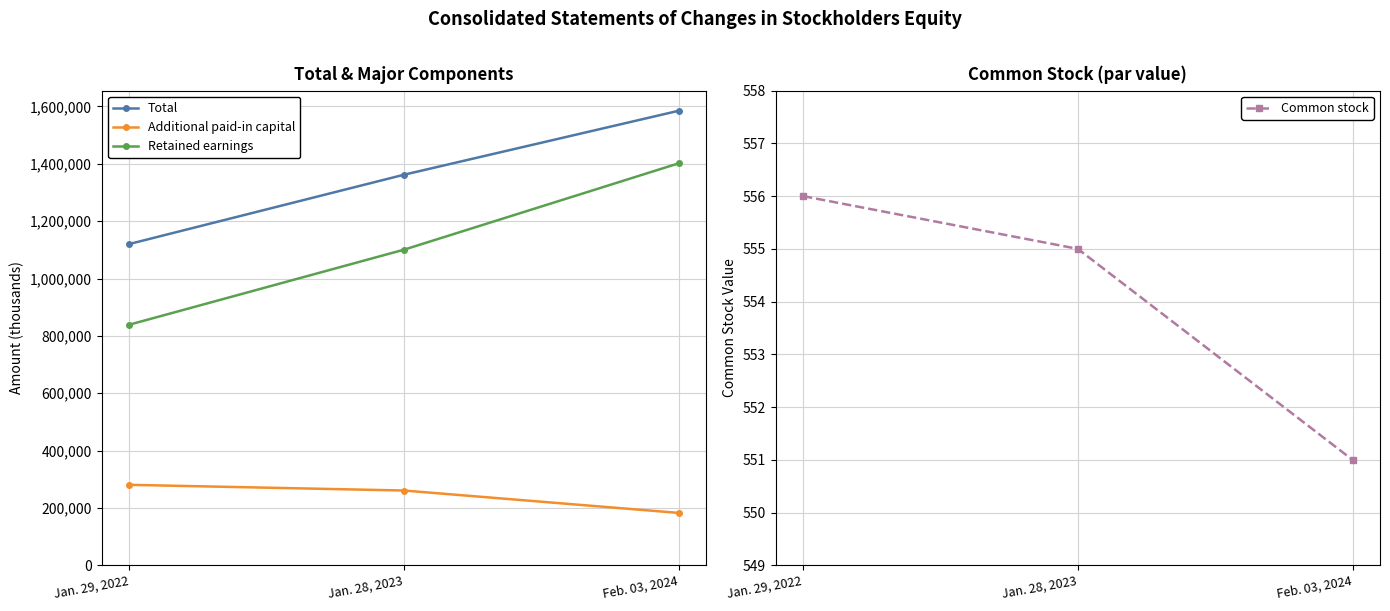

What is the approximate value of Retained earnings at Feb. 03, 2024, to the nearest 10?

1401700